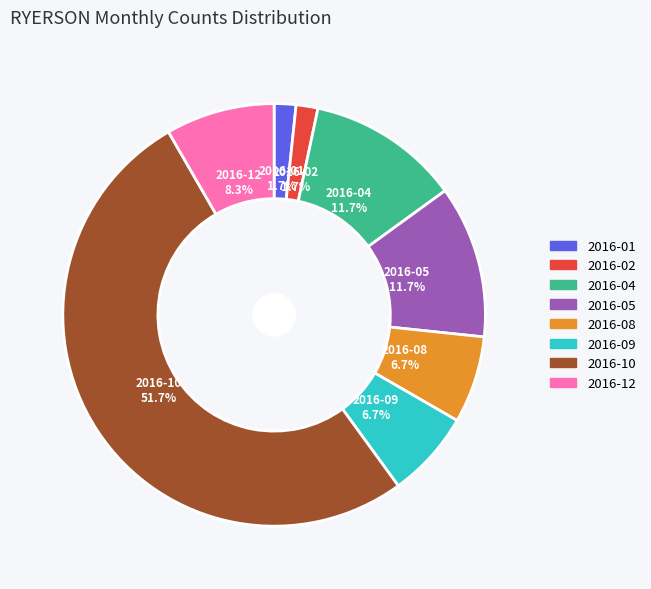

Does 2016-08 account for over 50% of the chart?

No